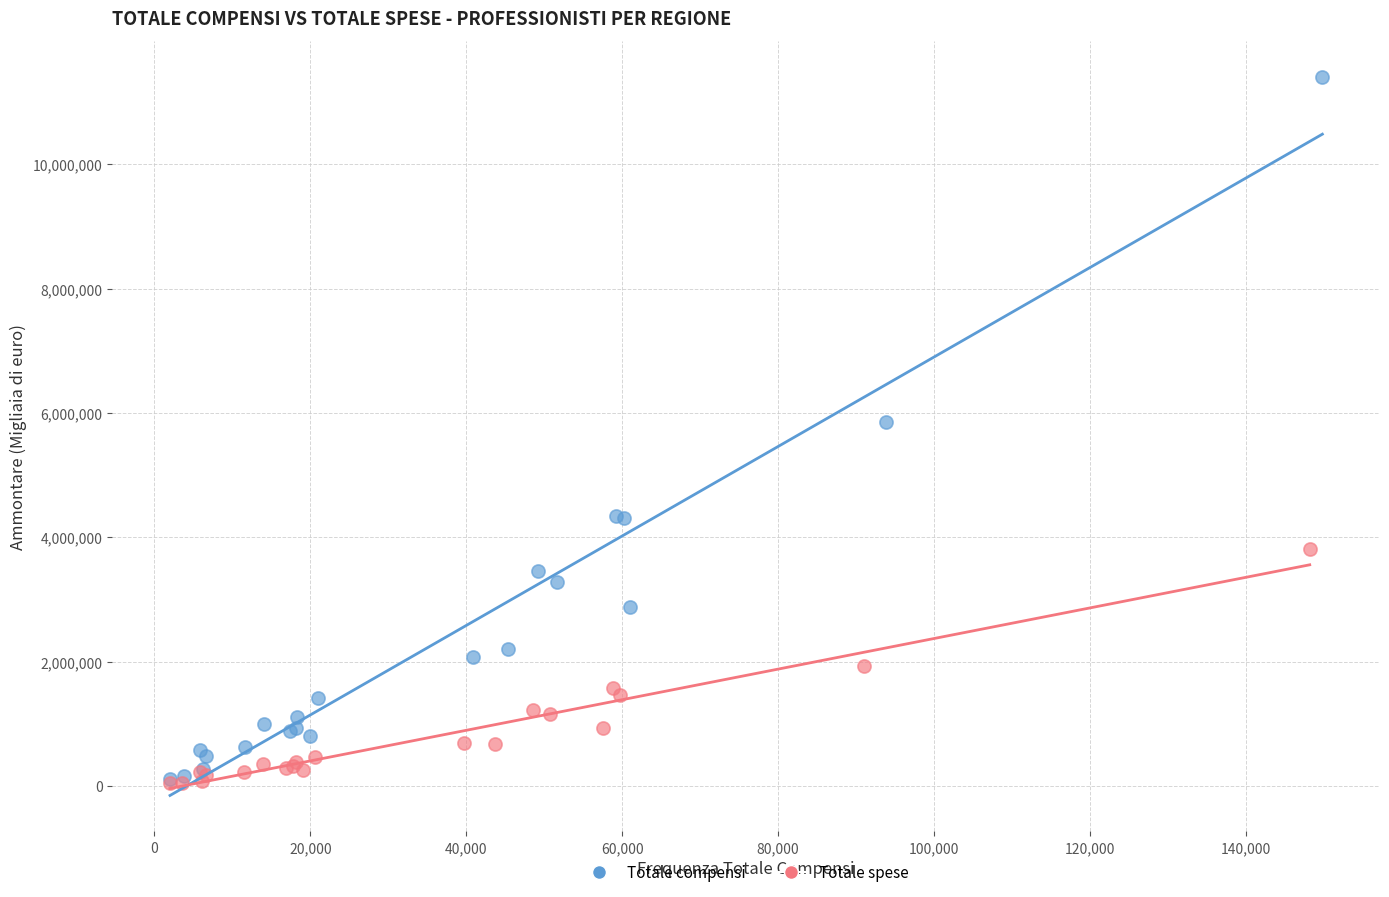

Which series has the widest spread of Y values?

Totale compensi